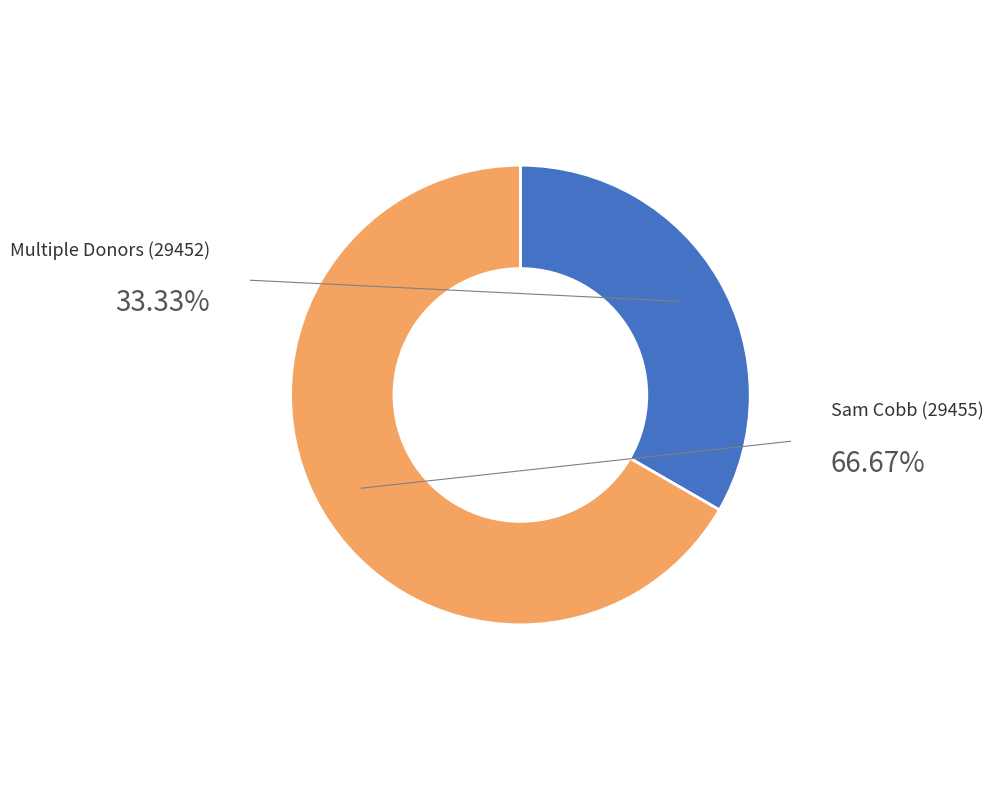

To the nearest percent, what portion does Sam Cobb (29455) represent?

67%